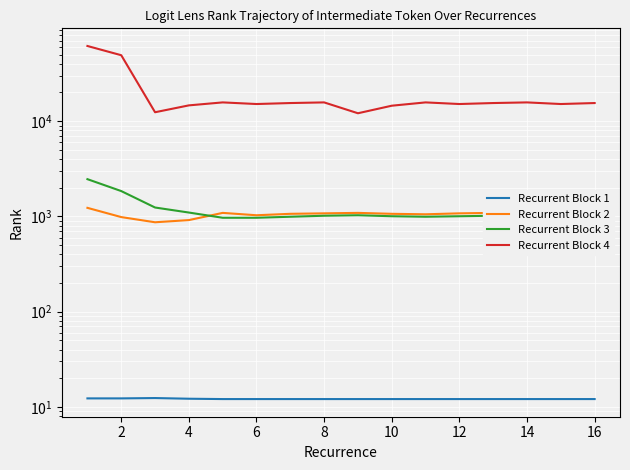

What is the greatest value displayed?

61500.0